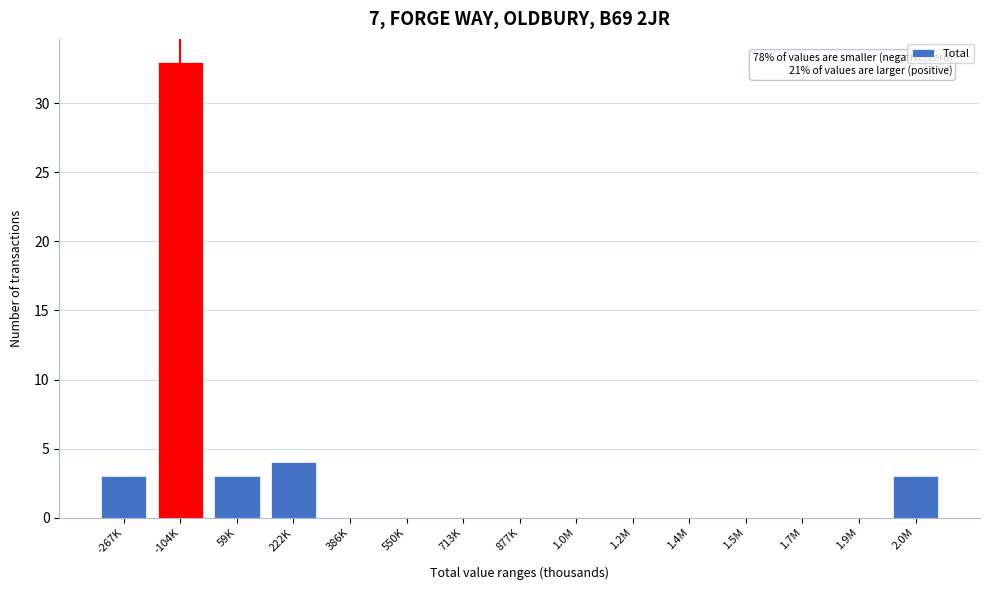

Reading left to right, what are all the values shown in this chart?

-267K=3	-104K=33	59K=3	222K=4	386K=0	550K=0	713K=0	877K=0	1.0M=0	1.2M=0	1.4M=0	1.5M=0	1.7M=0	1.9M=0	2.0M=3